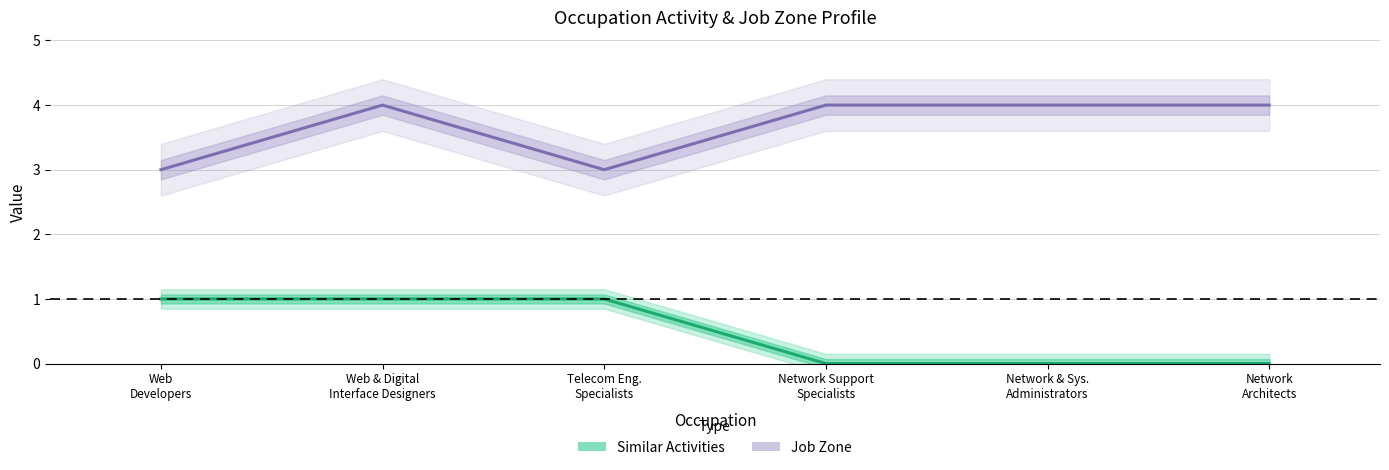

What is the label of the 6th point from the right?

Web Developers